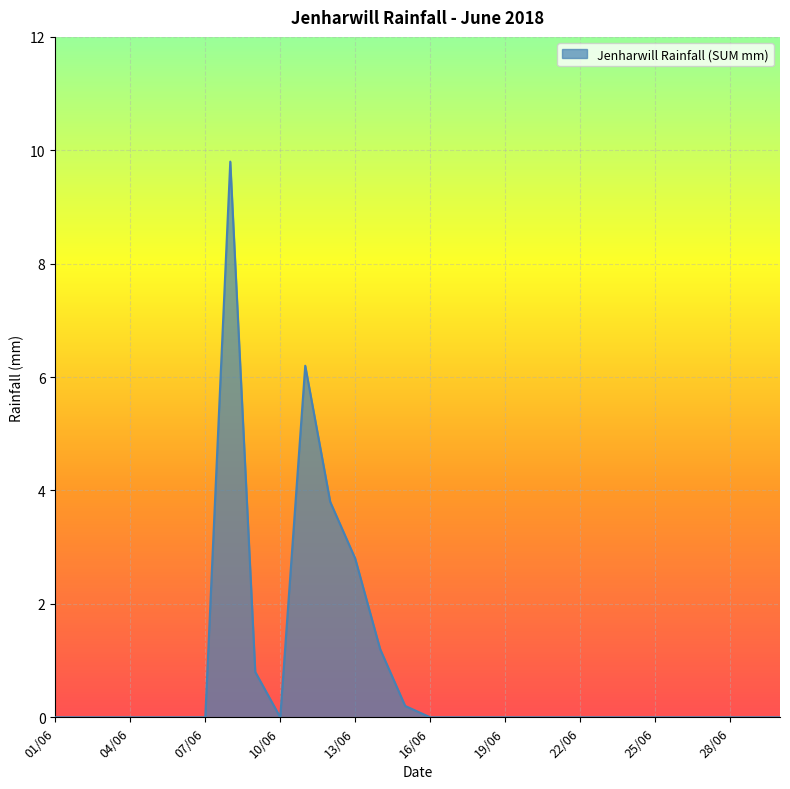

What is the maximum value shown in the chart?

9.8